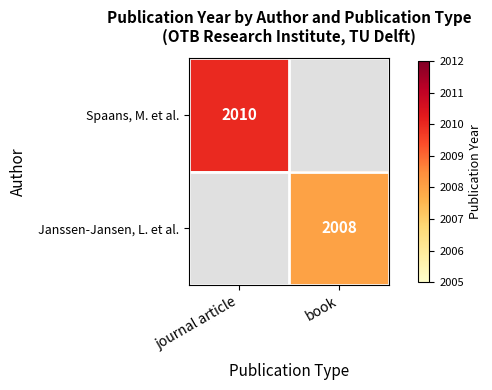

True or false: Spaans, M. et al. has a value of 2010 at journal article.

True